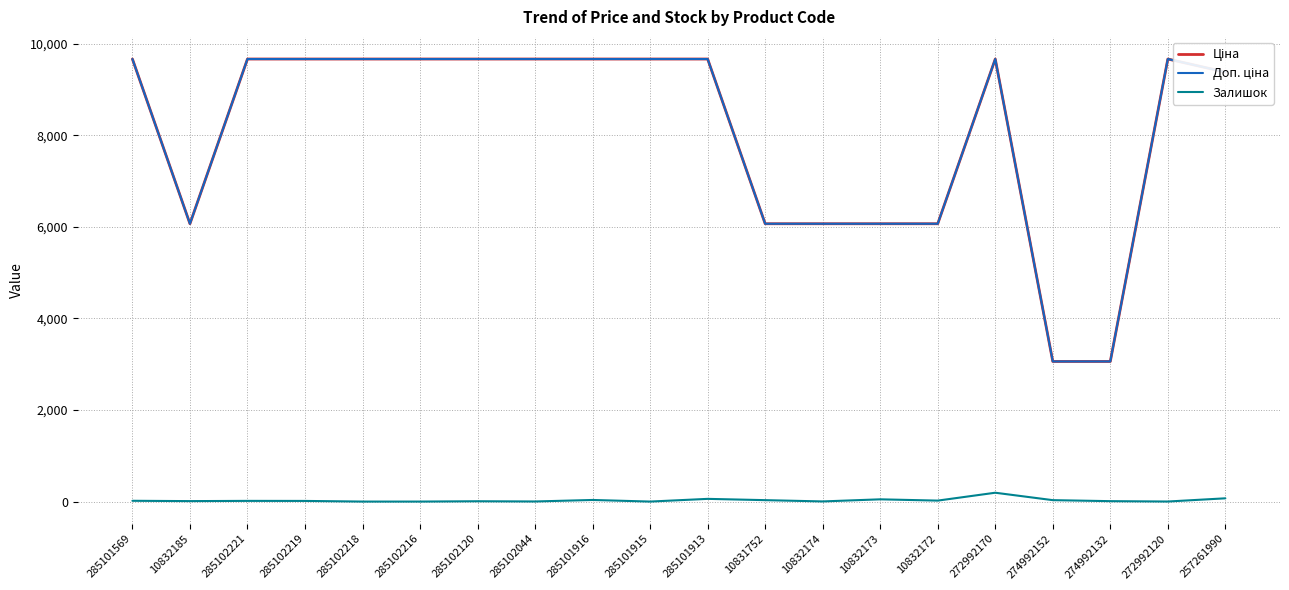

Which series has the largest total across all categories?

Доп. ціна